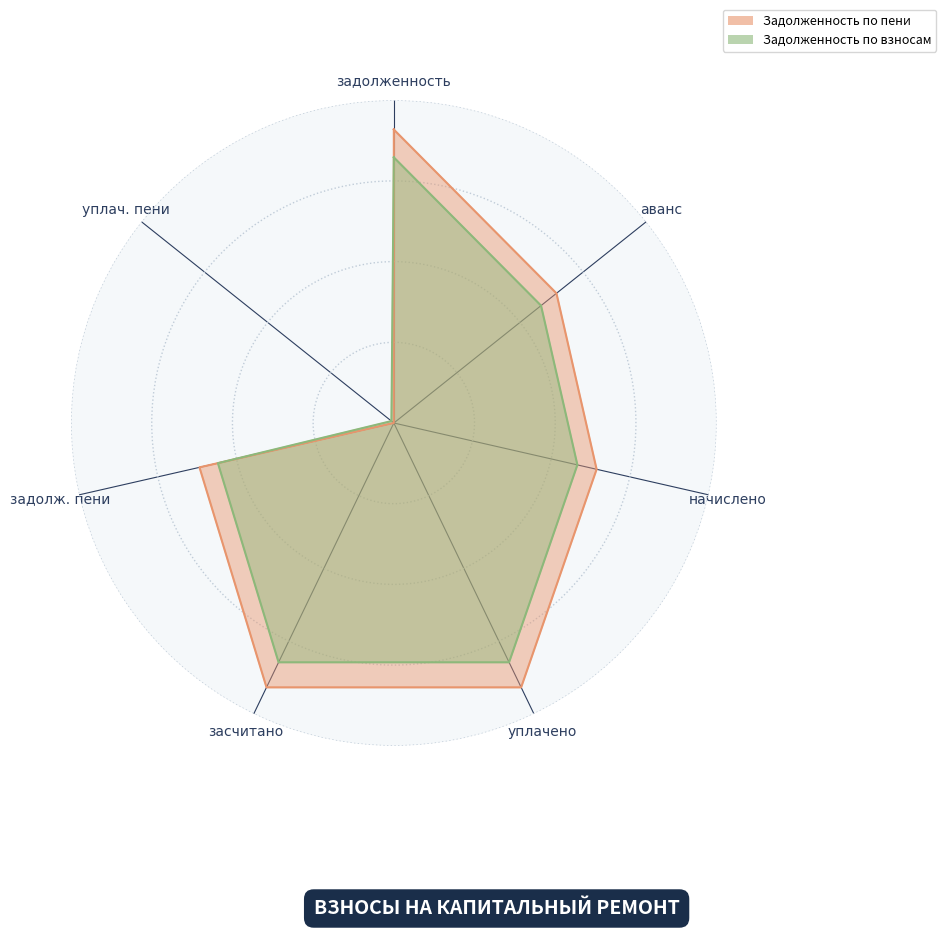

Which label corresponds to the largest value in the chart?

задолженность